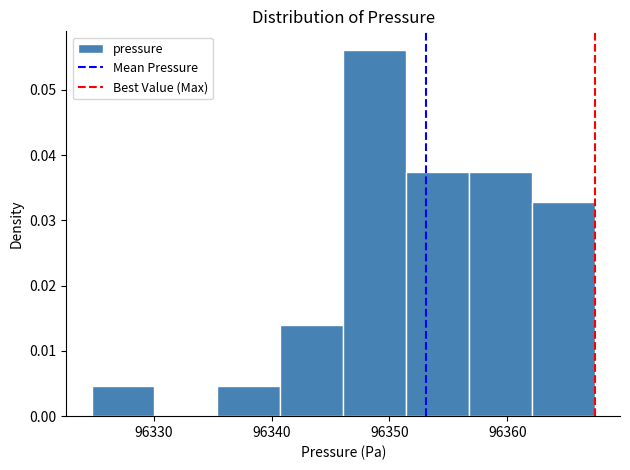

Over which range of the x-axis is the bar tallest?

96346 to 96351